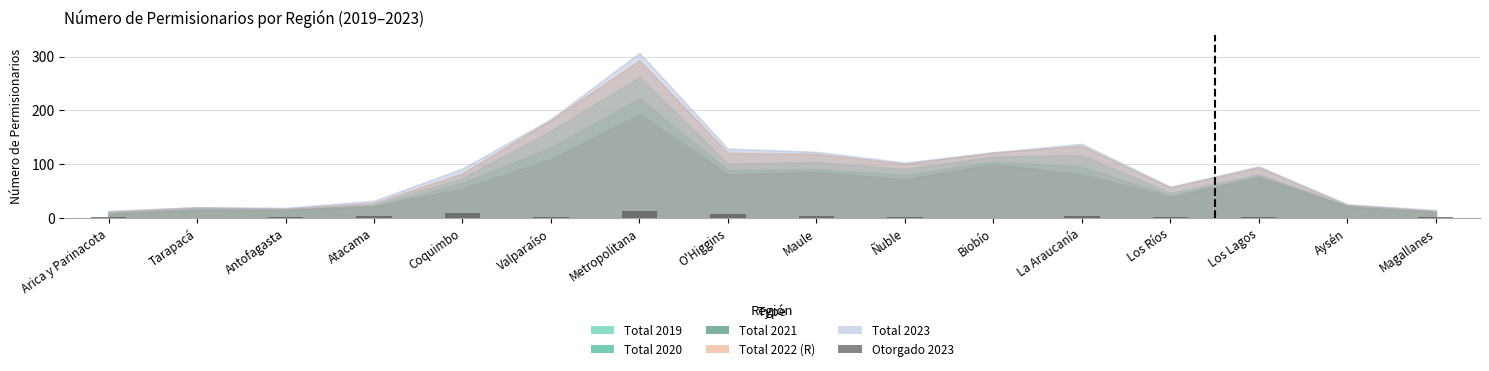

Which category has the highest value across all series?

Metropolitana